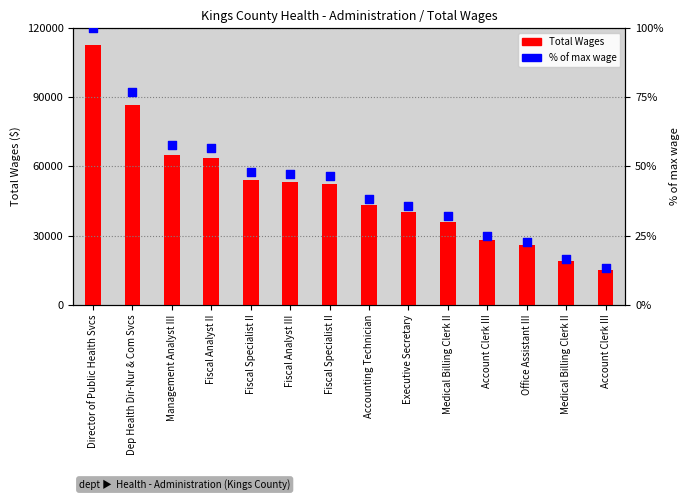

Which series contains the lowest Y value?

% of max wage